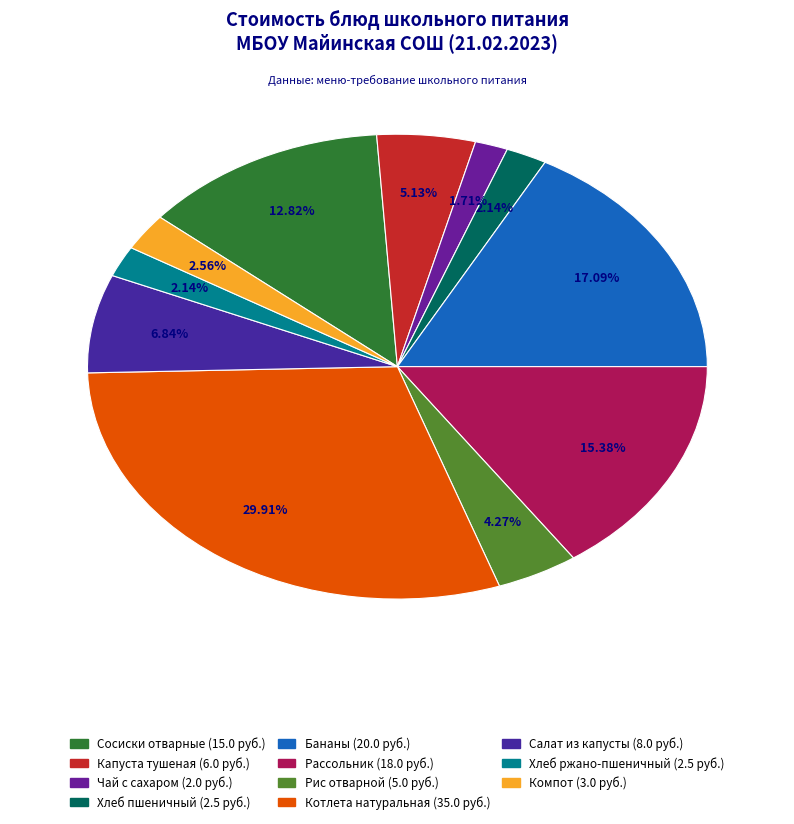

The Рассольник slice represents 15% of the pie. True or false?

True